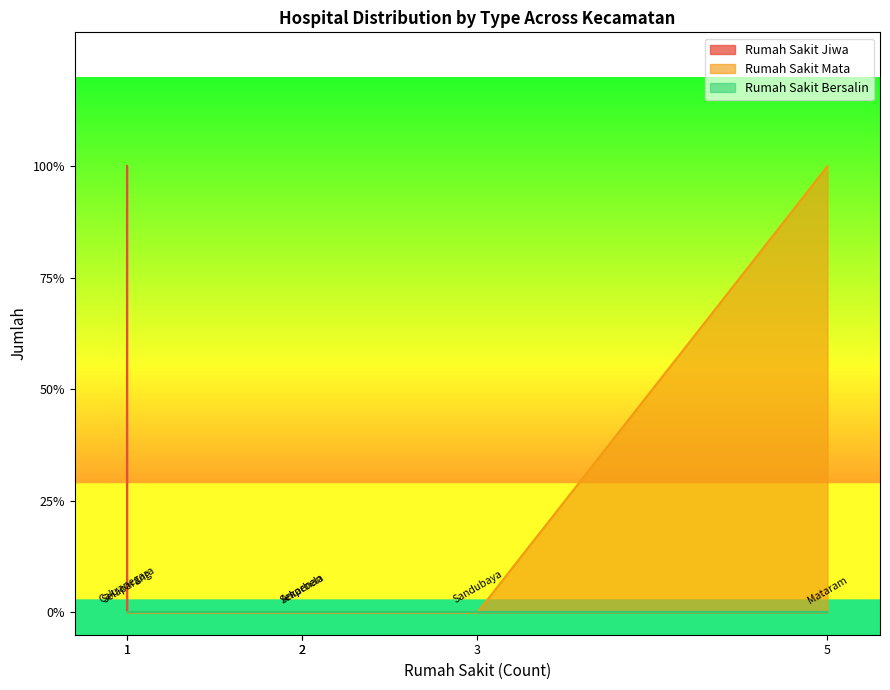

True or false: Rumah Sakit Bersalin and Rumah Sakit Mata intersect in this chart.

False